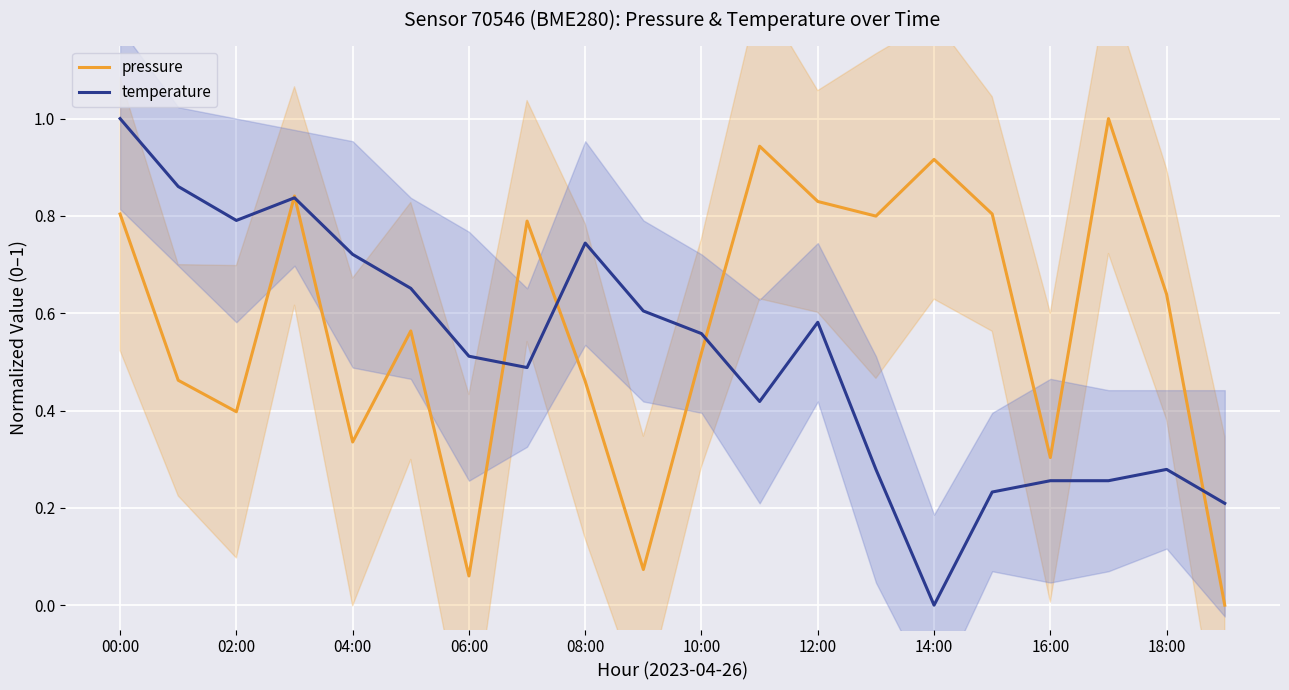

How many data points in pressure are above 0?

19